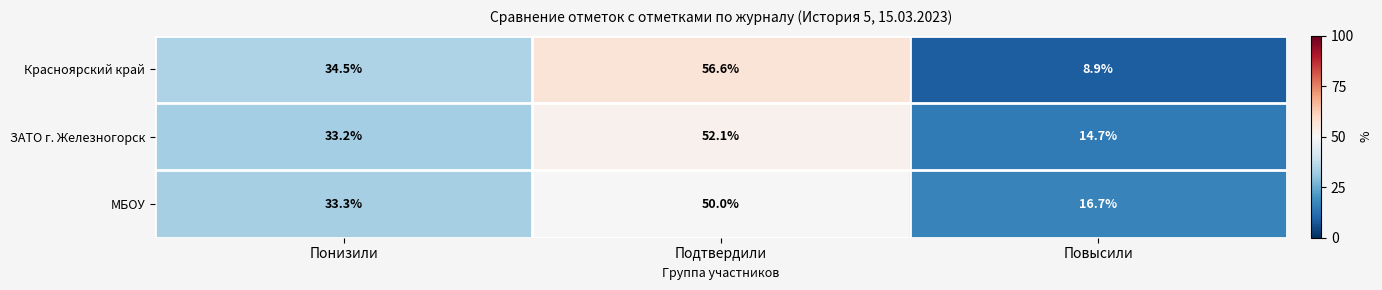

The ЗАТО г. Железногорск series shows 9.6 at Понизили. True or false?

False